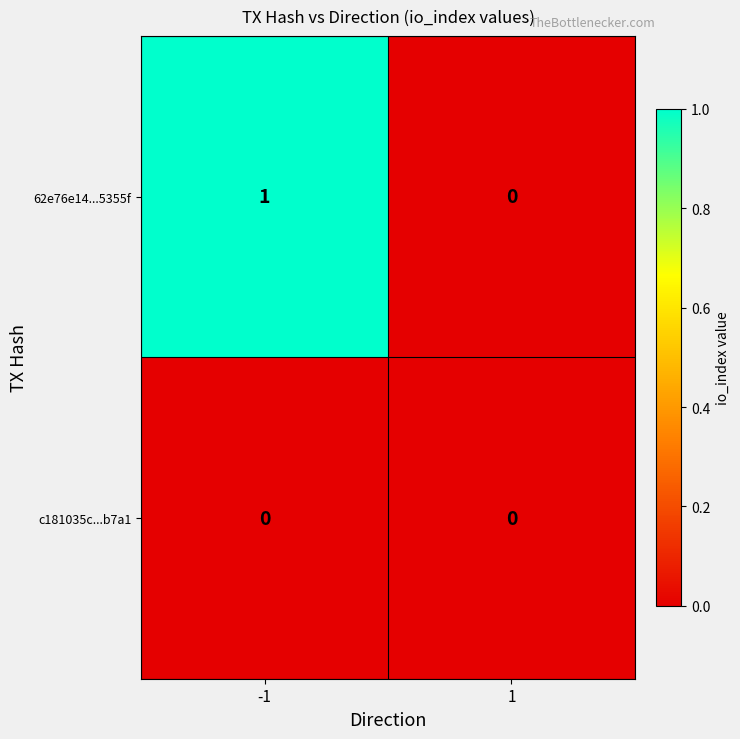

Which series changed the most between -1 and 1?

62e76e14...5355f